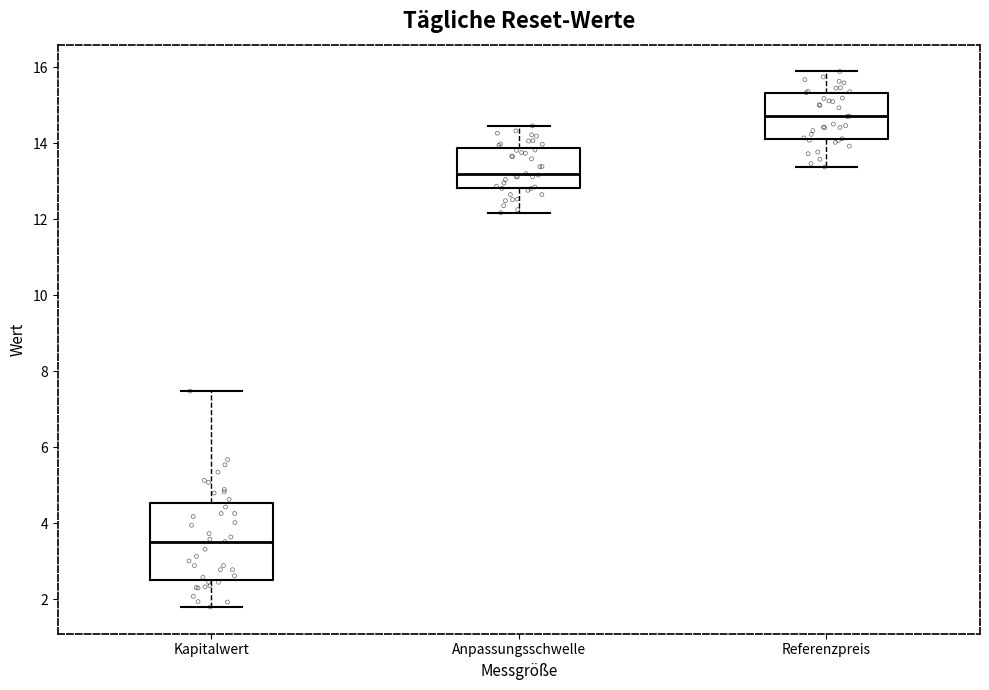

Which box has the lowest median line?

Kapitalwert